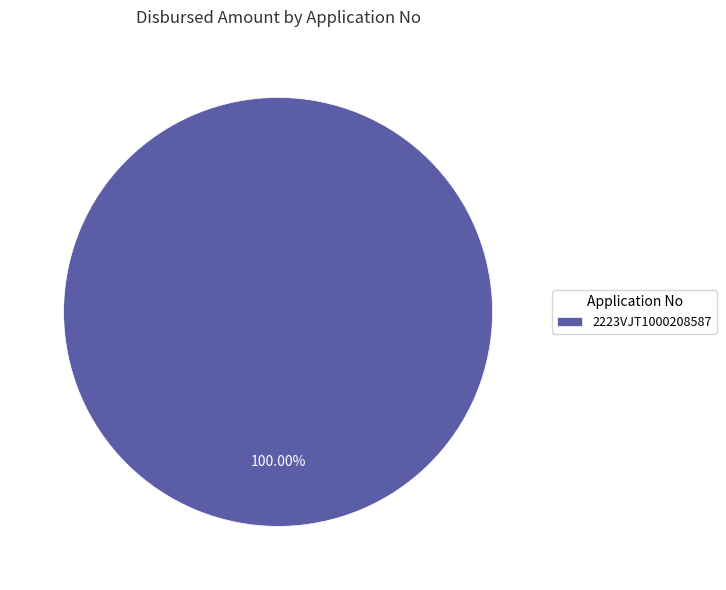

Which slice represents more than half of the pie?

2223VJT1000208587